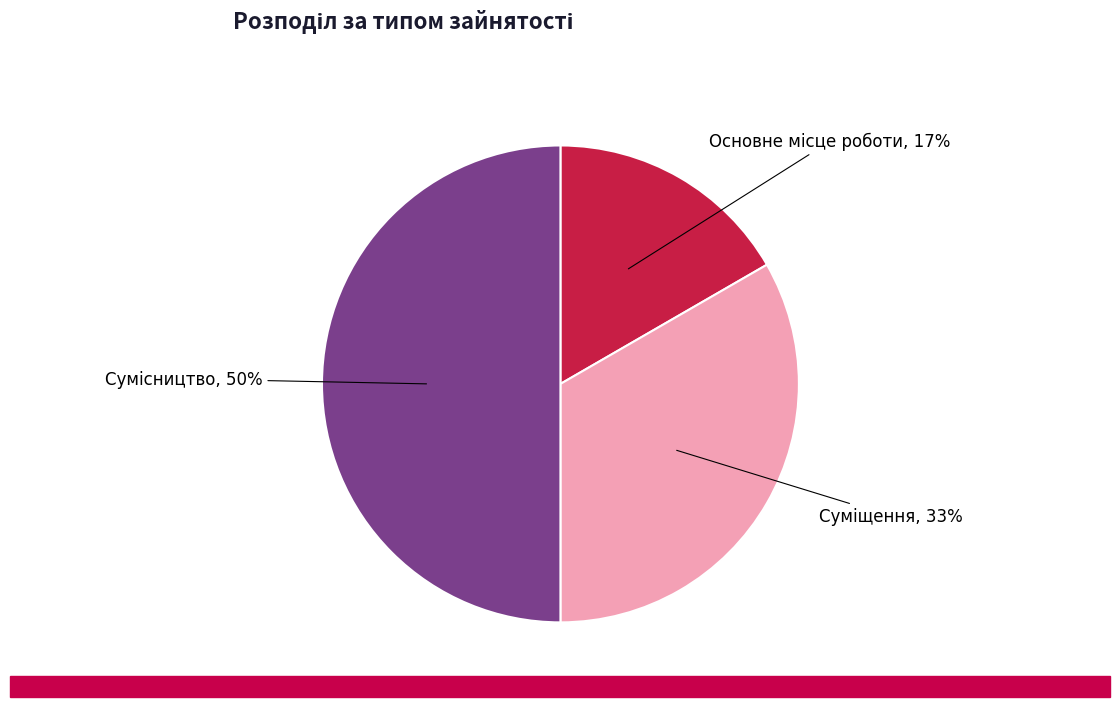

To the nearest percent, what is the average slice percentage?

33%